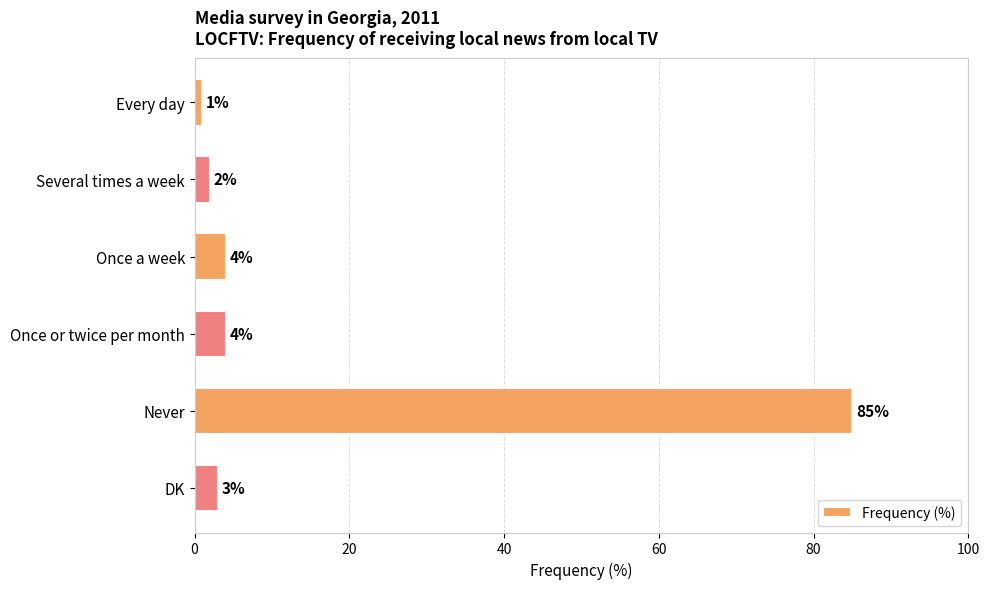

What is the sum of all values?

99